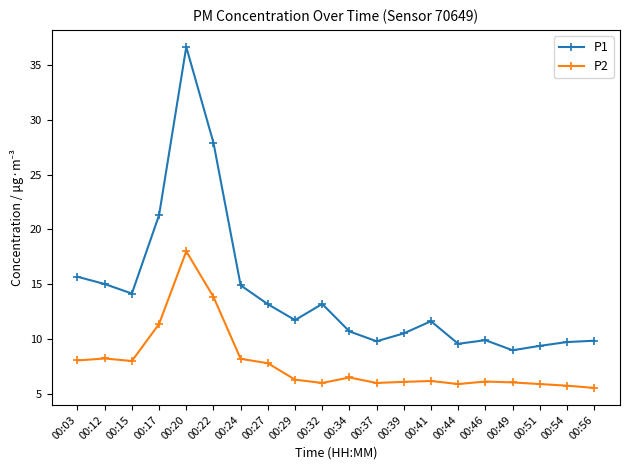

At 00:12, list the series in order from smallest to largest.

P2, P1